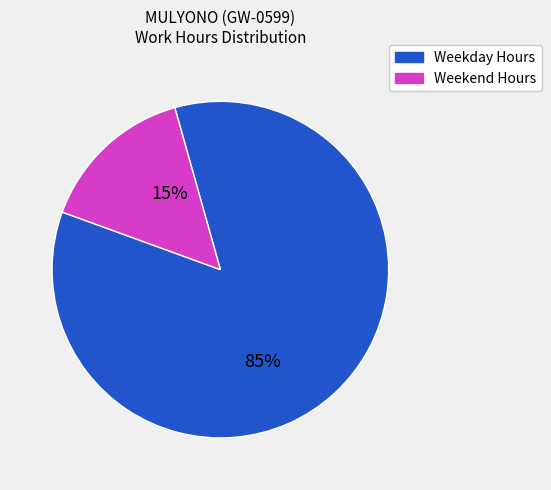

Count the number of slices in the pie.

2